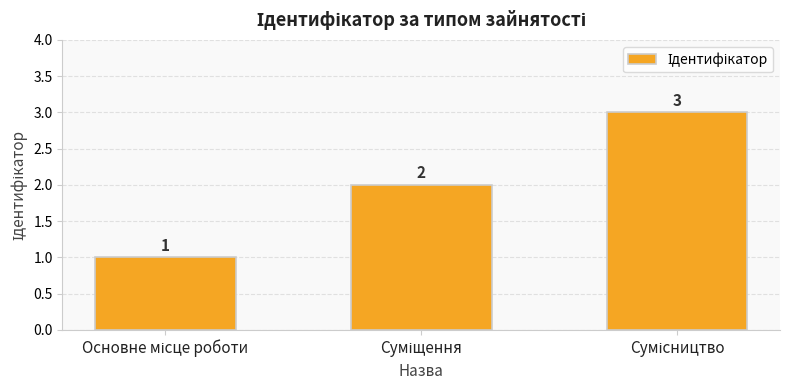

What is the maximum value shown in the chart?

3